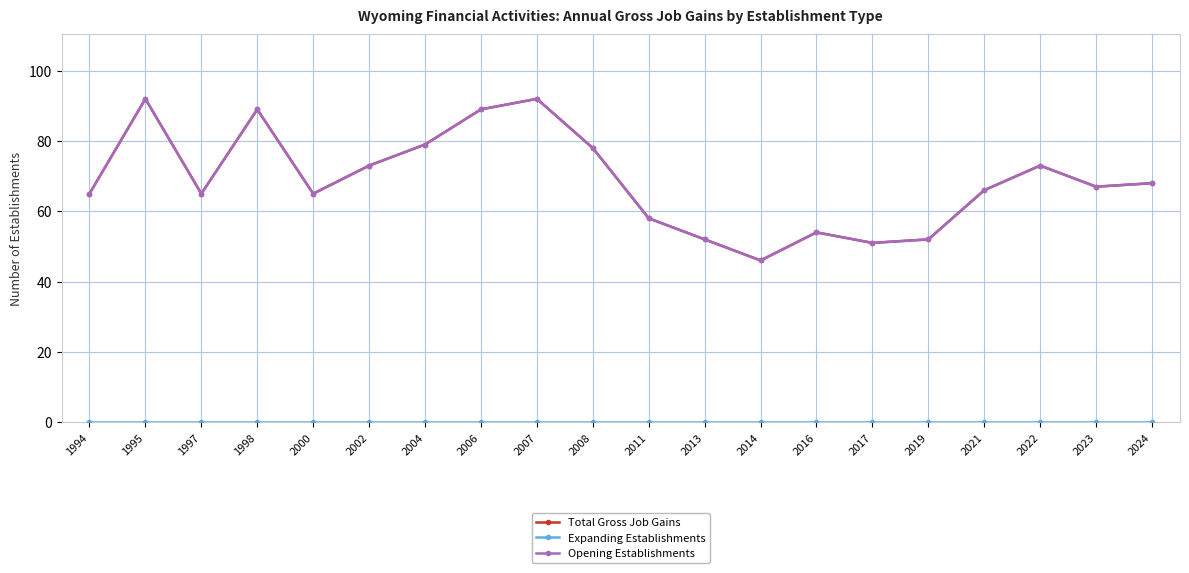

Is it true that Total Gross Job Gains equals 34 at 2024?

False